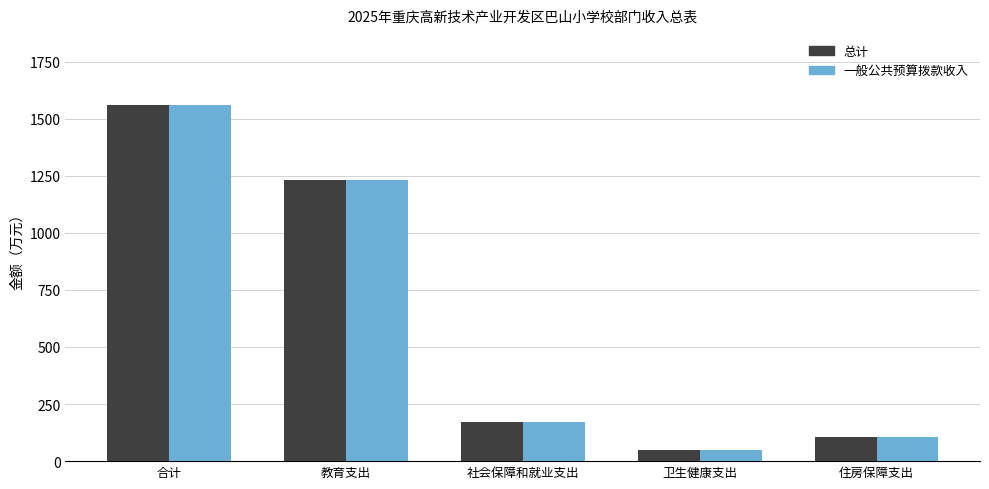

What is the difference between the second highest and second lowest values in the 一般公共预算拨款收入 series?

1126.3